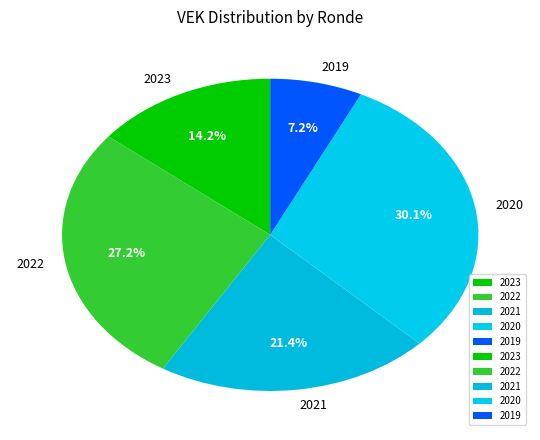

Combined, do 2020 and 2023 account for over 50%?

No